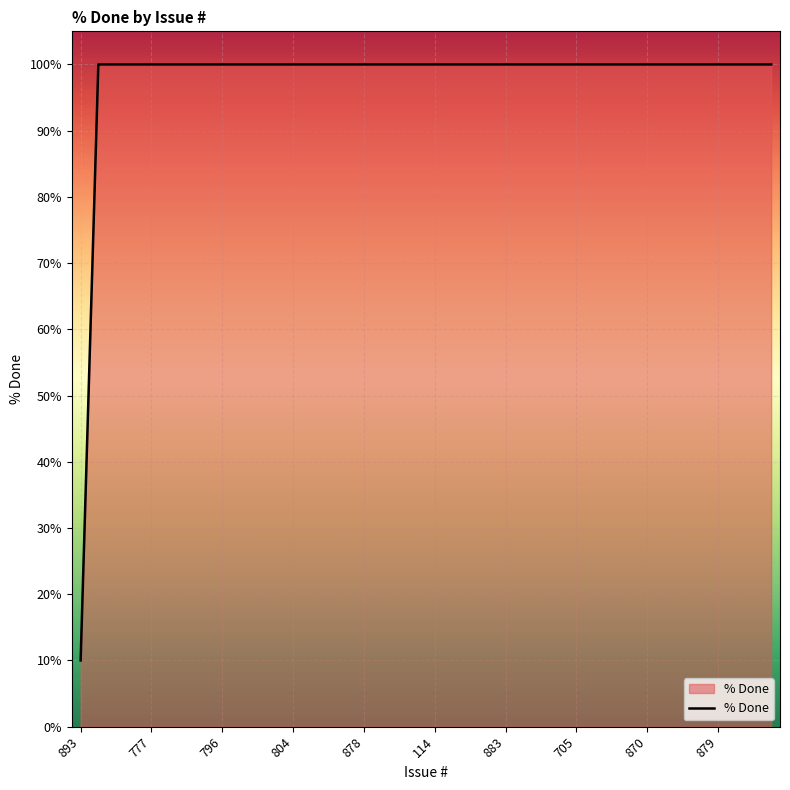

How many categories are shown in the chart?

40